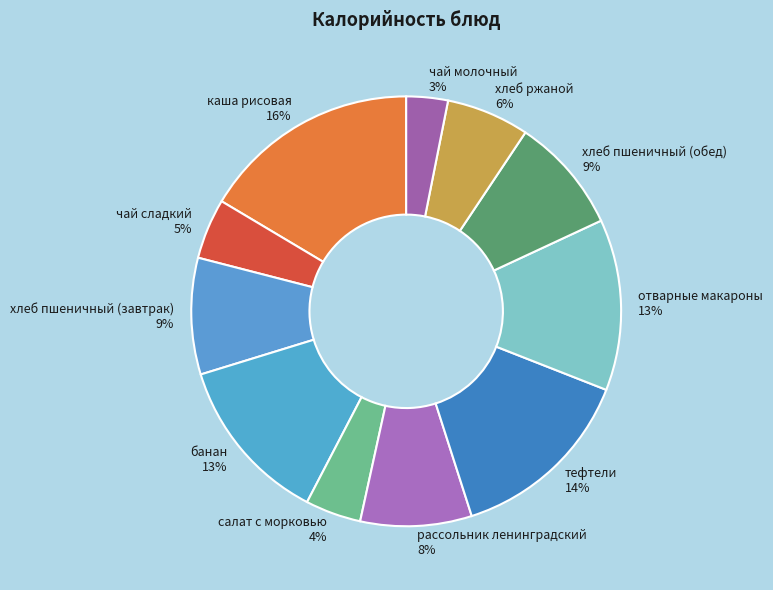

Which slice is the smallest?

чай молочный